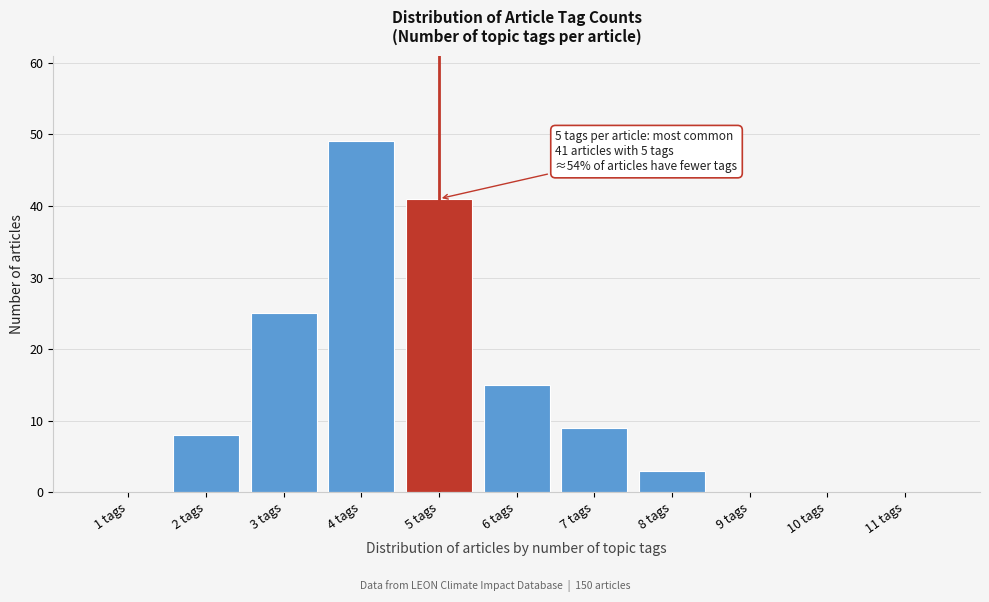

Reading right to left, list all the values displayed in this chart.

11 tags=0	10 tags=0	9 tags=0	8 tags=3	7 tags=9	6 tags=15	5 tags=41	4 tags=49	3 tags=25	2 tags=8	1 tags=0